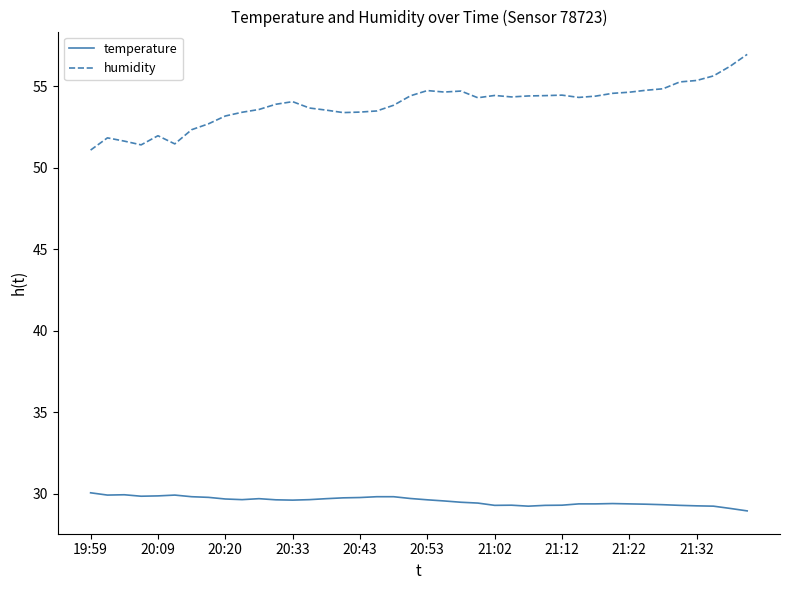

True or false: humidity and temperature intersect in this chart.

False